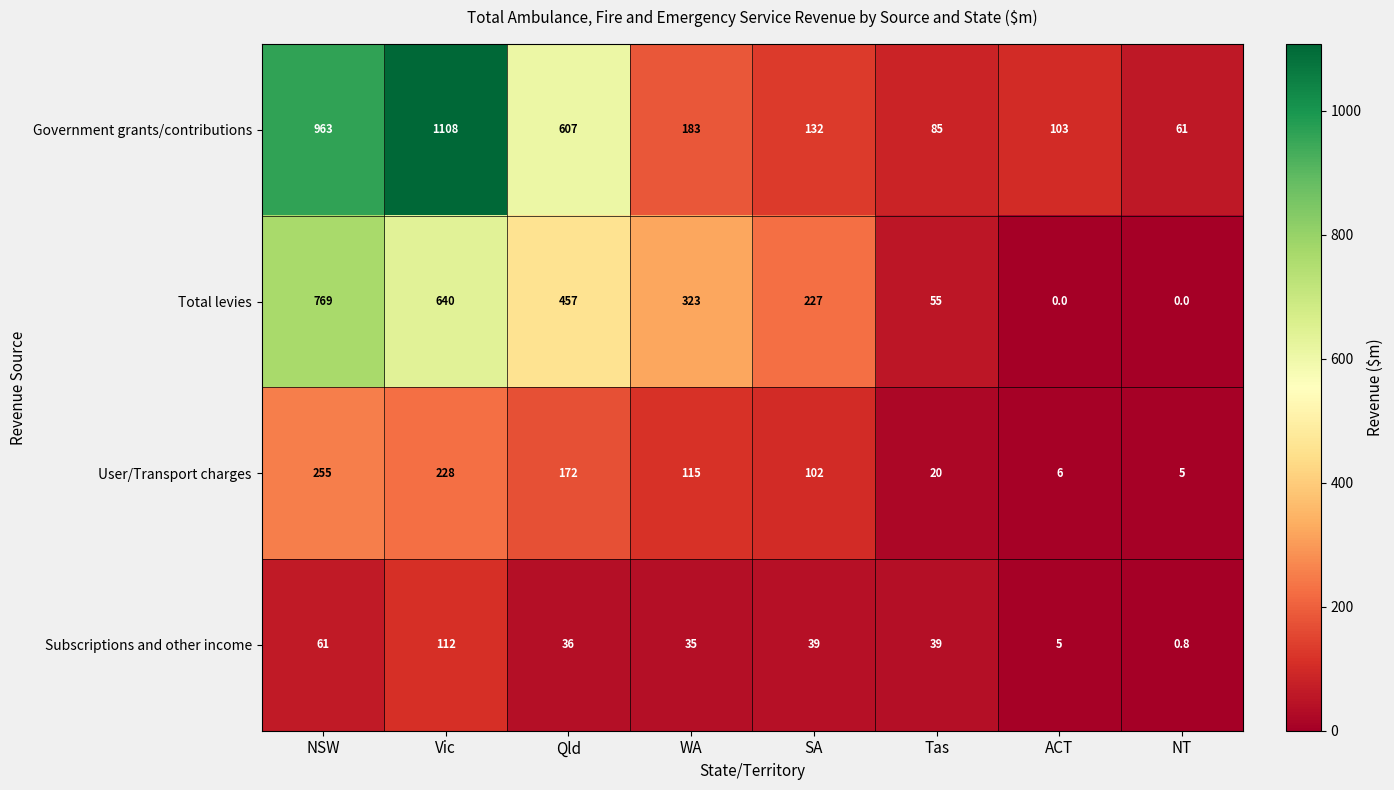

What is the difference between the highest and lowest values at SA?

188.0